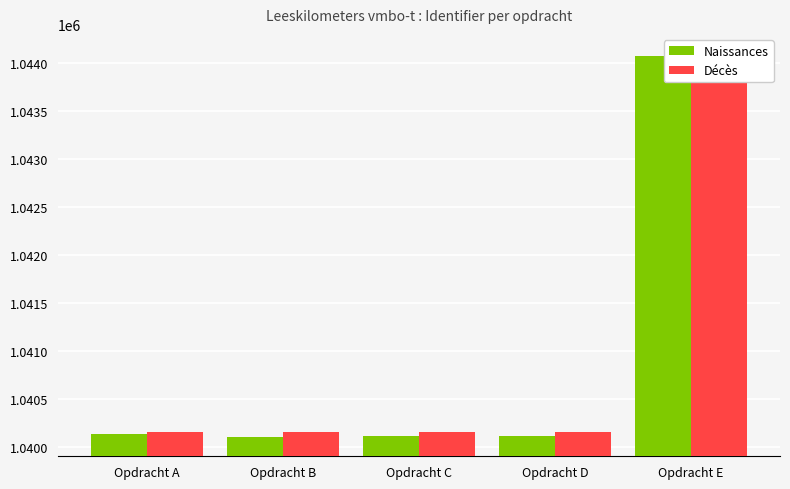

What is the maximum value shown in the chart?

1044076